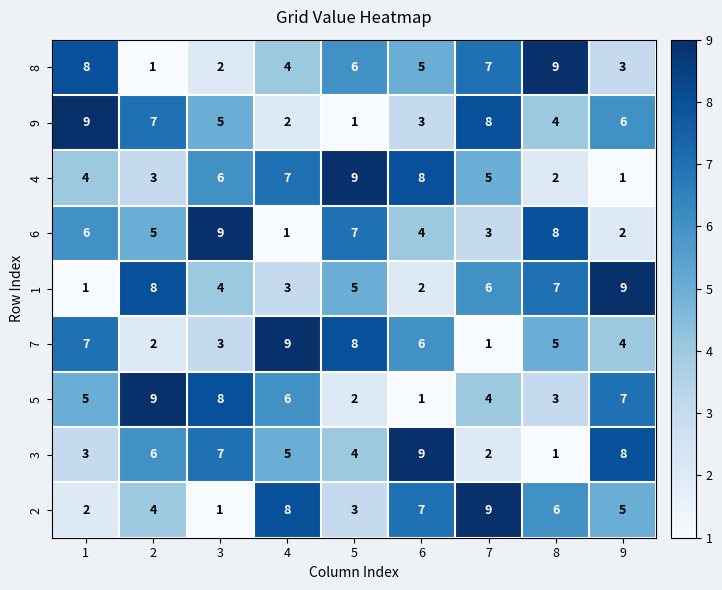

True or false: 6 has a value of 8 at 8.

True